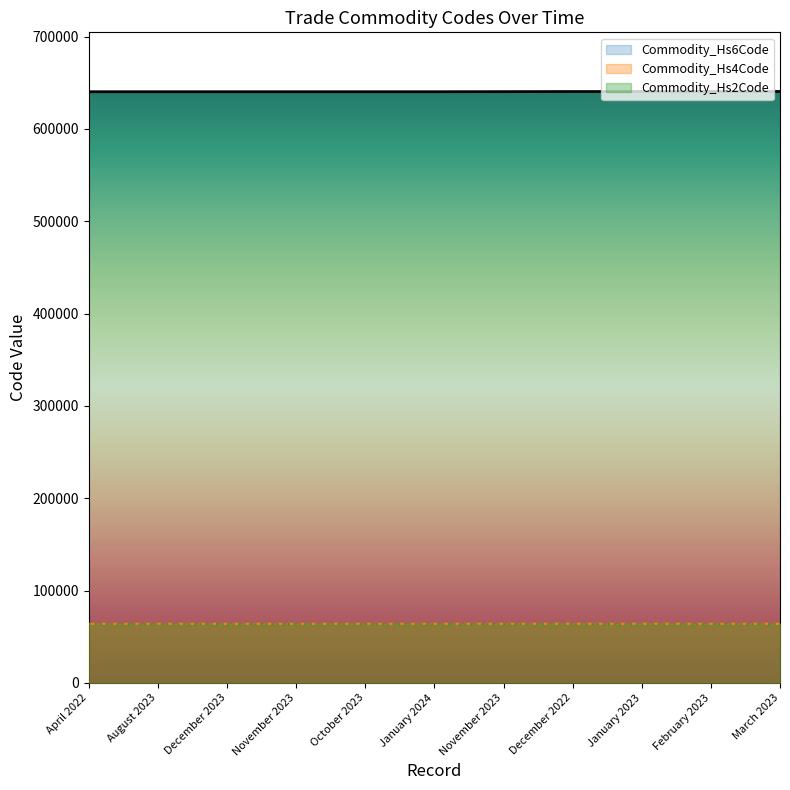

True or false: Commodity_Hs6Code and Commodity_Hs4Code cross at least once.

False